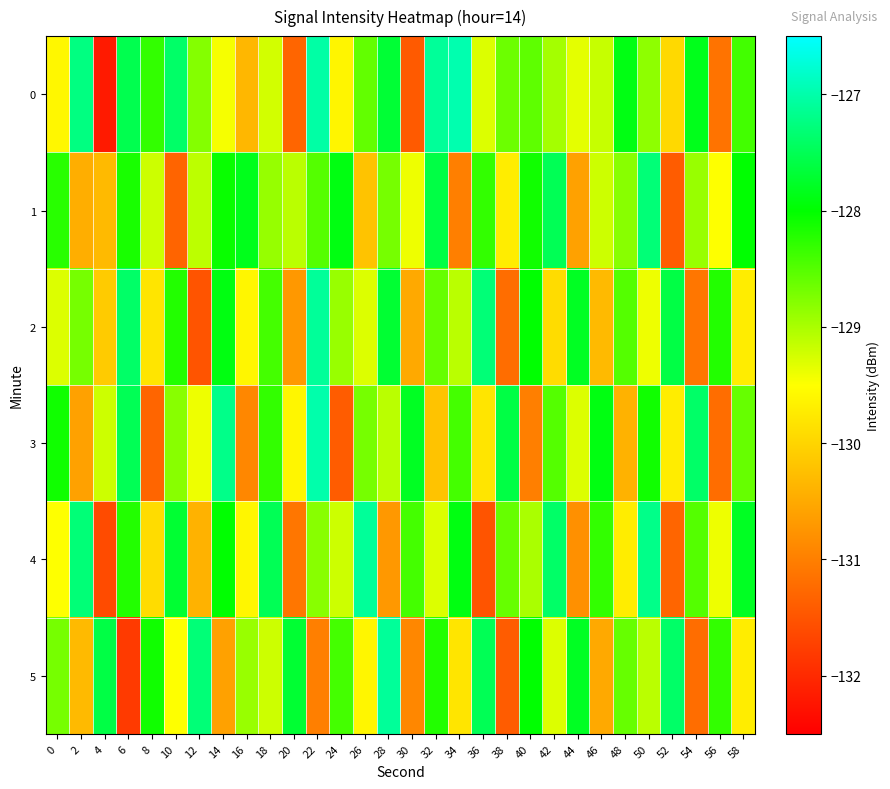

Reading right to left, what are all the values shown in this chart?

0: 58=-128.4	56=-131.1	54=-127.8	52=-129.9	50=-128.8	48=-127.9	46=-129.2	44=-129.3	42=-129.0	40=-128.6	38=-128.6	36=-129.3	34=-127.0	32=-127.1	30=-131.4	28=-127.7	26=-128.6	24=-129.6	22=-127.0	20=-131.3	18=-129.2	16=-130.3	14=-129.4	12=-128.8	10=-127.4	8=-128.3	6=-127.5	4=-132.2	2=-127.2	0=-129.6
1: 58=-128.0	56=-129.5	54=-128.9	52=-131.4	50=-127.3	48=-128.8	46=-129.2	44=-130.6	42=-127.5	40=-128.1	38=-129.7	36=-128.3	34=-131.0	32=-127.6	30=-129.4	28=-128.7	26=-130.2	24=-127.9	22=-128.5	20=-129.1	18=-128.9	16=-127.8	14=-128.1	12=-129.1	10=-131.3	8=-129.2	6=-128.1	4=-130.3	2=-130.4	0=-128.2
2: 58=-129.7	56=-128.2	54=-131.1	52=-127.6	50=-129.4	48=-128.5	46=-130.3	44=-127.8	42=-129.9	40=-128.0	38=-131.2	36=-127.3	34=-129.1	32=-128.6	30=-130.5	28=-127.7	26=-129.3	24=-128.9	22=-127.1	20=-130.7	18=-128.4	16=-129.6	14=-127.9	12=-131.5	10=-128.2	8=-129.8	6=-127.4	4=-130.1	2=-128.7	0=-129.3
3: 58=-128.6	56=-131.2	54=-127.4	52=-129.7	50=-128.1	48=-130.4	46=-127.9	44=-129.3	42=-128.5	40=-131.0	38=-127.6	36=-129.8	34=-128.4	32=-130.2	30=-127.8	28=-129.1	26=-128.7	24=-131.4	22=-127.0	20=-129.6	18=-128.3	16=-130.9	14=-127.2	12=-129.4	10=-128.8	8=-131.3	6=-127.5	4=-129.2	2=-130.6	0=-128.1
4: 58=-127.8	56=-129.4	54=-128.5	52=-131.3	50=-127.2	48=-129.7	46=-128.3	44=-130.8	42=-127.4	40=-129.0	38=-128.6	36=-131.5	34=-127.9	32=-129.3	30=-128.4	28=-130.7	26=-127.1	24=-129.2	22=-128.8	20=-131.1	18=-127.5	16=-129.6	14=-128.0	12=-130.4	10=-127.7	8=-129.9	6=-128.2	4=-131.6	2=-127.3	0=-129.5
5: 58=-129.7	56=-128.3	54=-131.2	52=-127.4	50=-129.1	48=-128.6	46=-130.5	44=-127.8	42=-129.3	40=-128.0	38=-131.4	36=-127.5	34=-129.8	32=-128.2	30=-130.9	28=-127.1	26=-129.6	24=-128.4	22=-131.0	20=-127.7	18=-129.2	16=-128.9	14=-130.6	12=-127.3	10=-129.5	8=-128.1	6=-131.8	4=-127.6	2=-130.3	0=-128.7